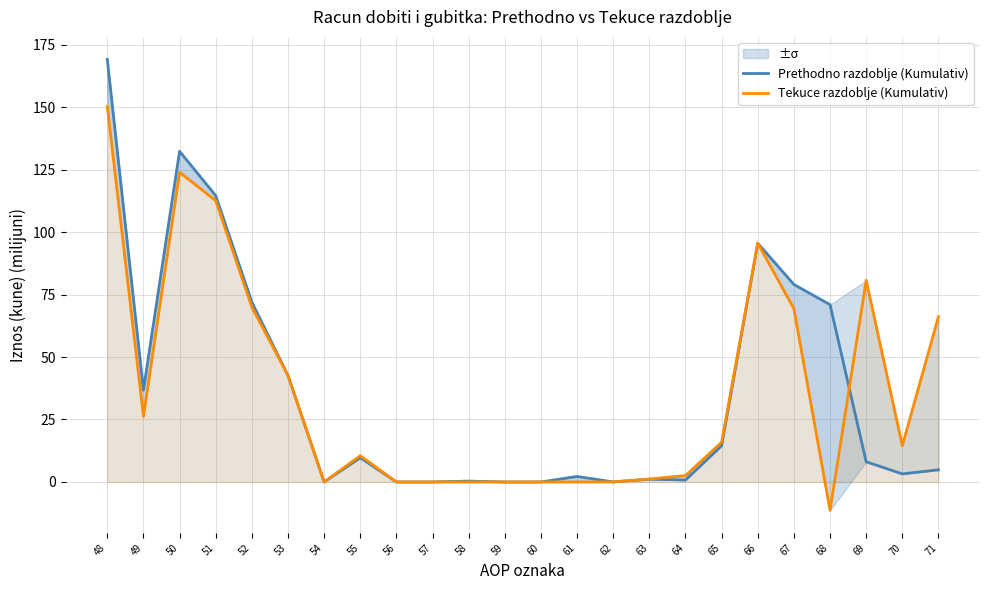

What is the value of the Prethodno razdoblje (Kumulativ) point at the 24th from the left?

4.9